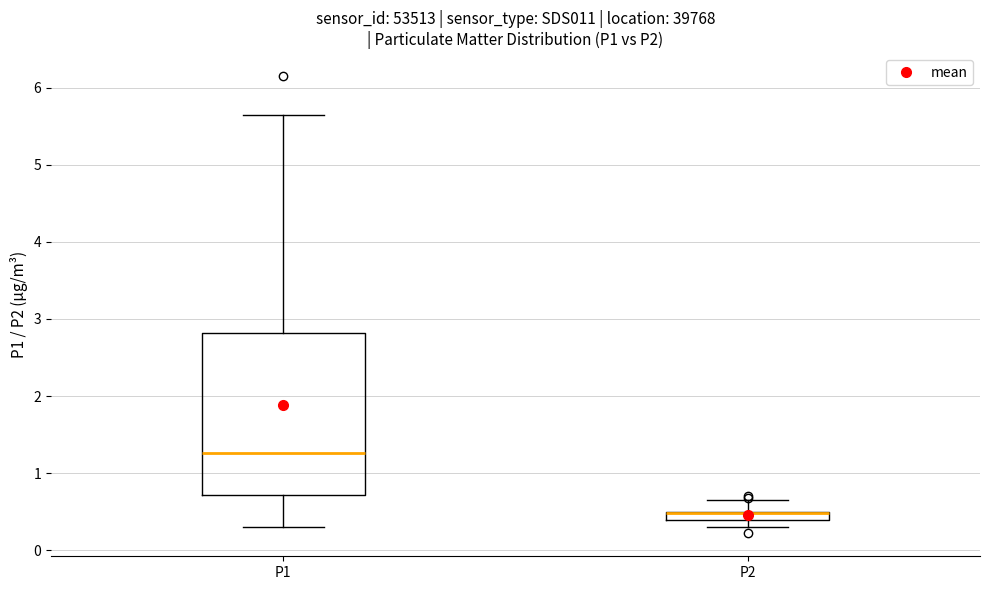

Where is the upper edge of the box for P2 on the y-axis? The values are not printed on the chart, so give them approximately, as read against the axis.

0.5